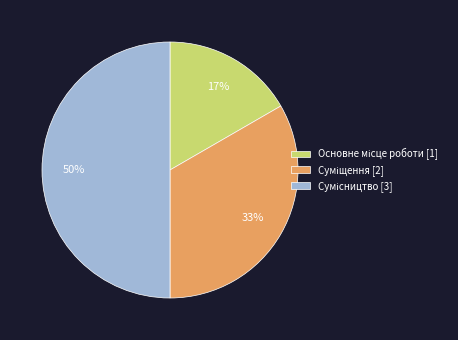

To the nearest percent, what is the difference between the largest and smallest slice percentages?

33%